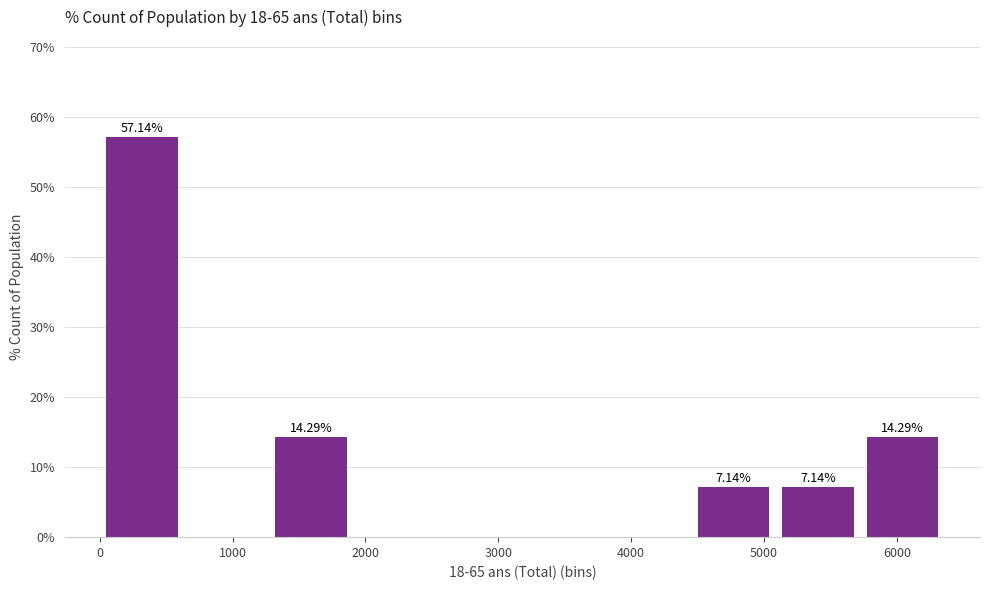

Which range on the x-axis has the tallest bar?

0 to 600